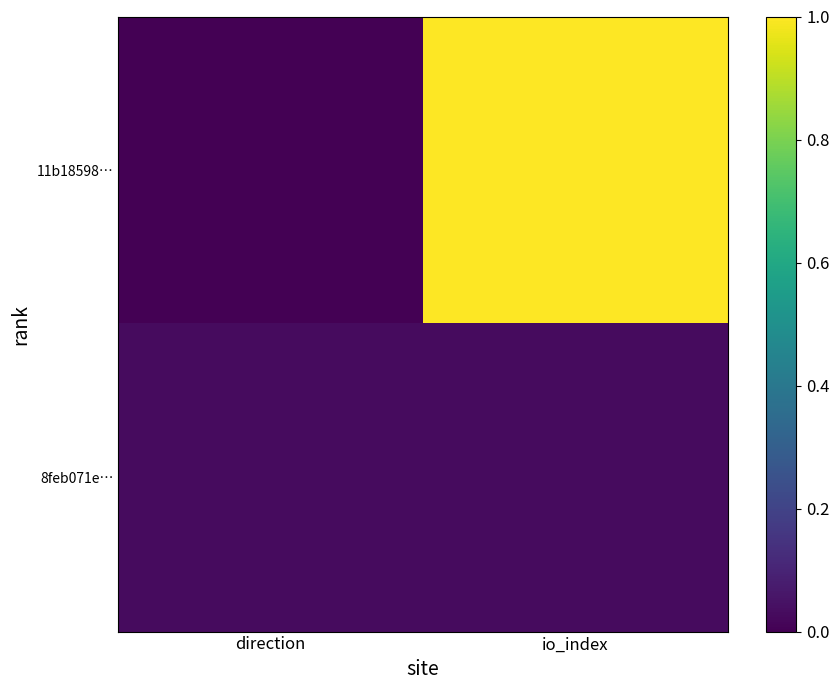

Rank the series by their average value, from highest to lowest.

11b18598…, 8feb071e…